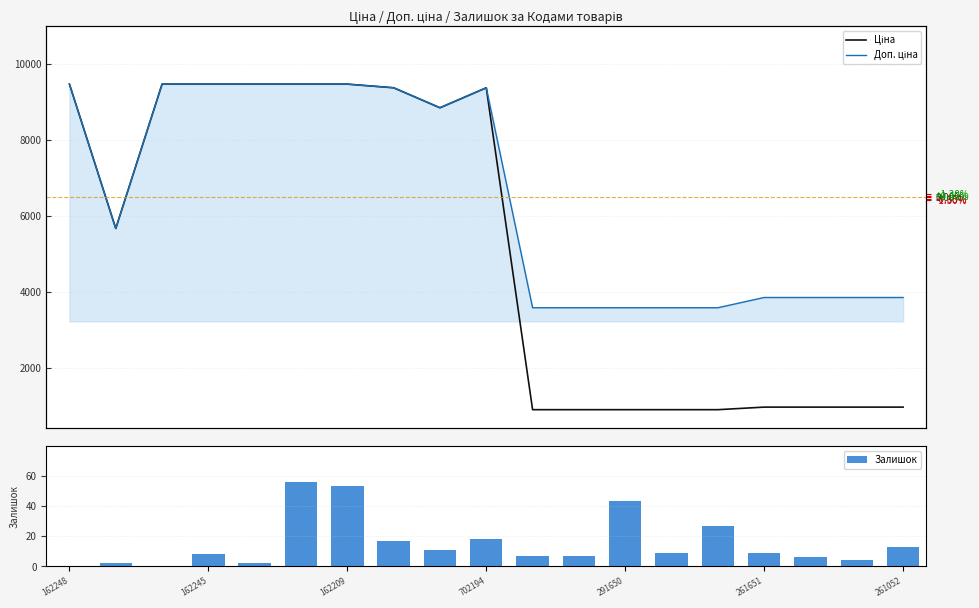

True or false: Залишок has a value of 0 at 162248.

True